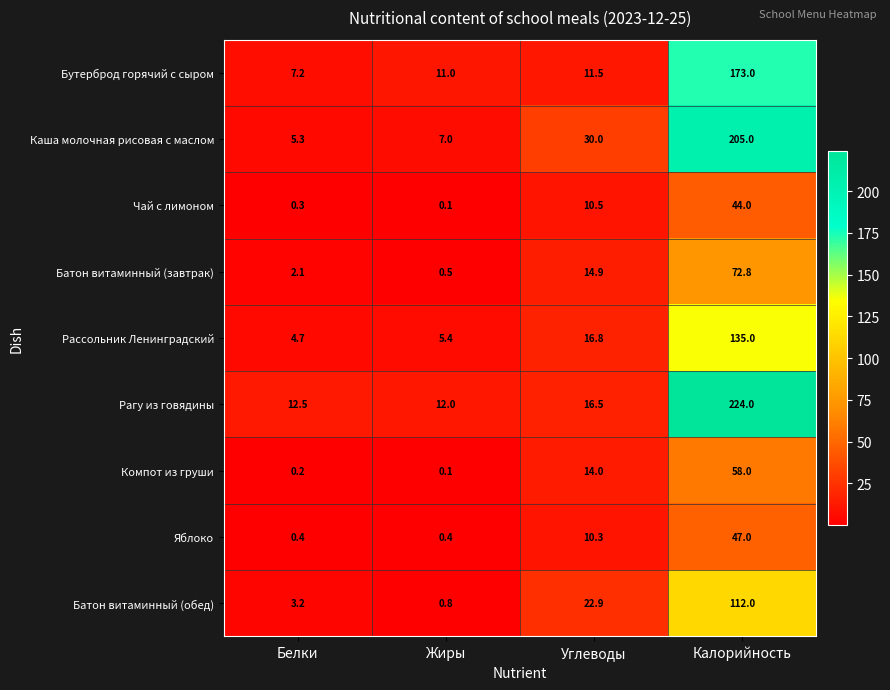

Which series has the largest range (max minus min)?

Рагу из говядины